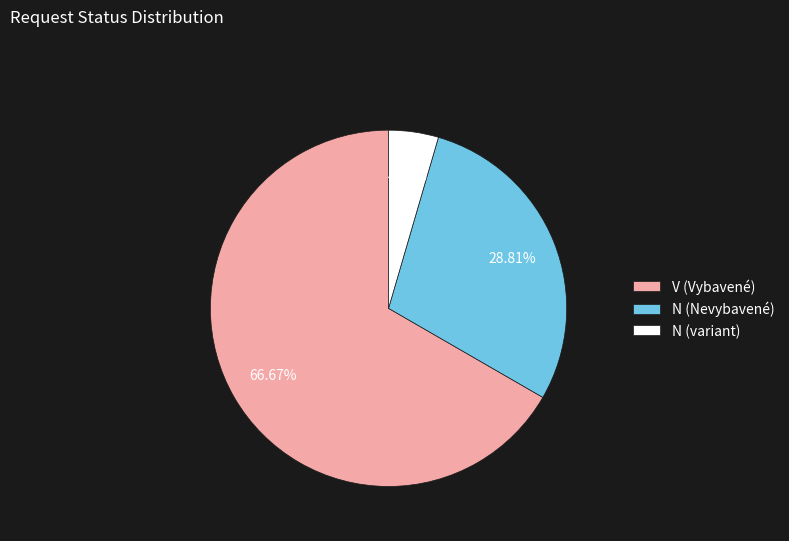

Which slice is the largest?

V (Vybavené)